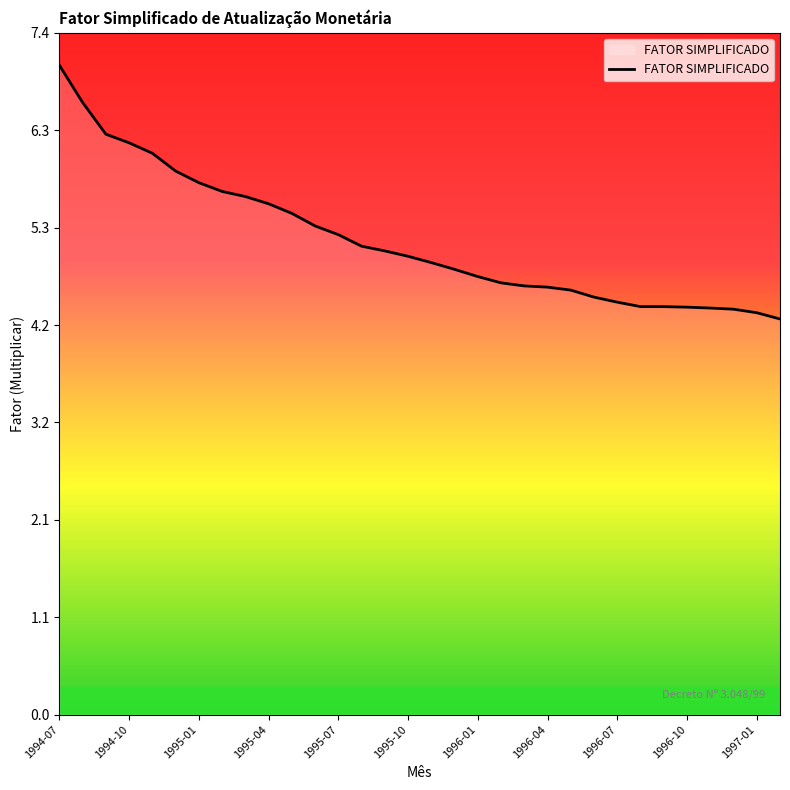

What is the minimum value shown in the chart?

4.3